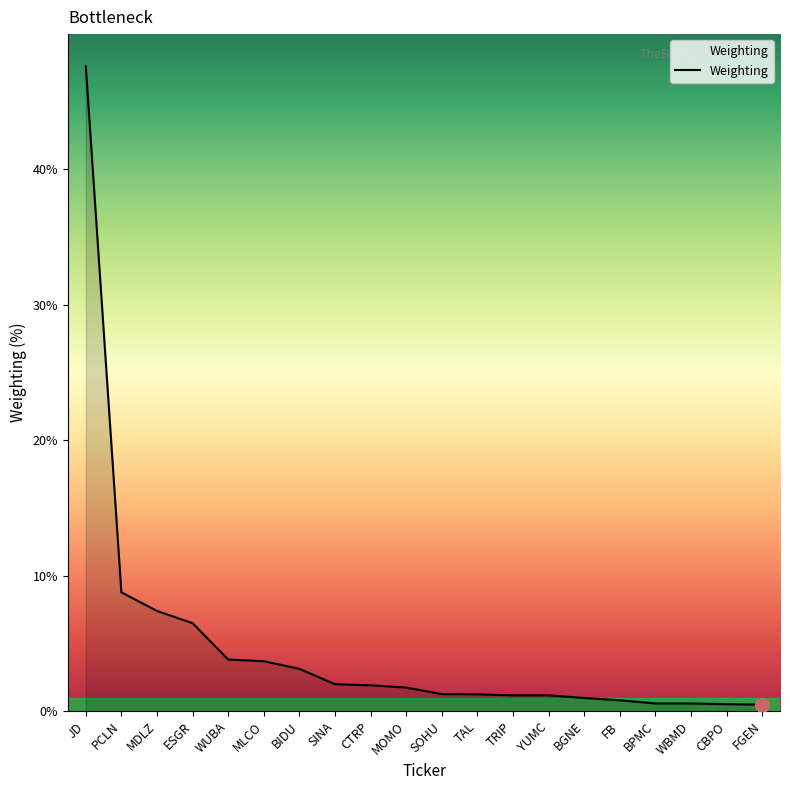

Which has a higher value, BIDU or ESGR?

ESGR